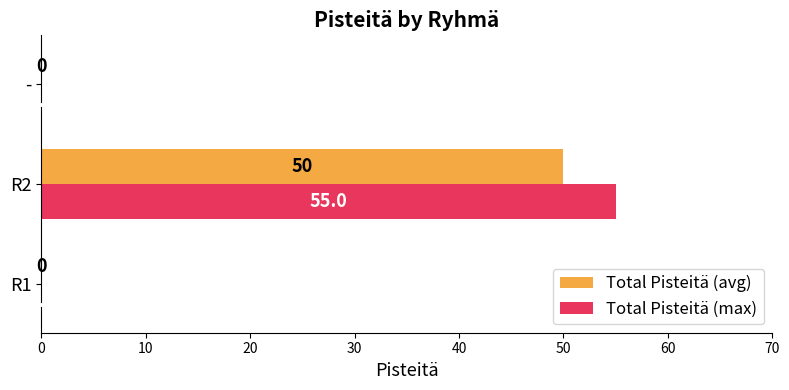

Which series changed the most between R1 and R2?

Total Pisteitä (max)